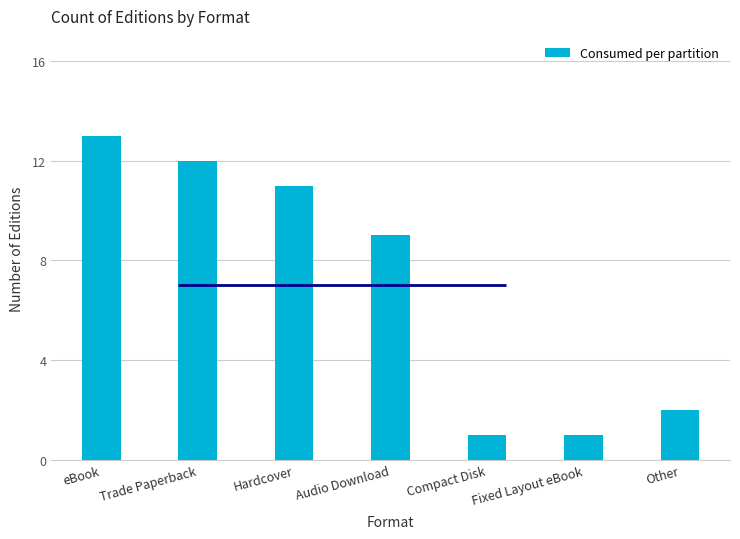

What is the label of the 4th bar from the left?

Audio Download